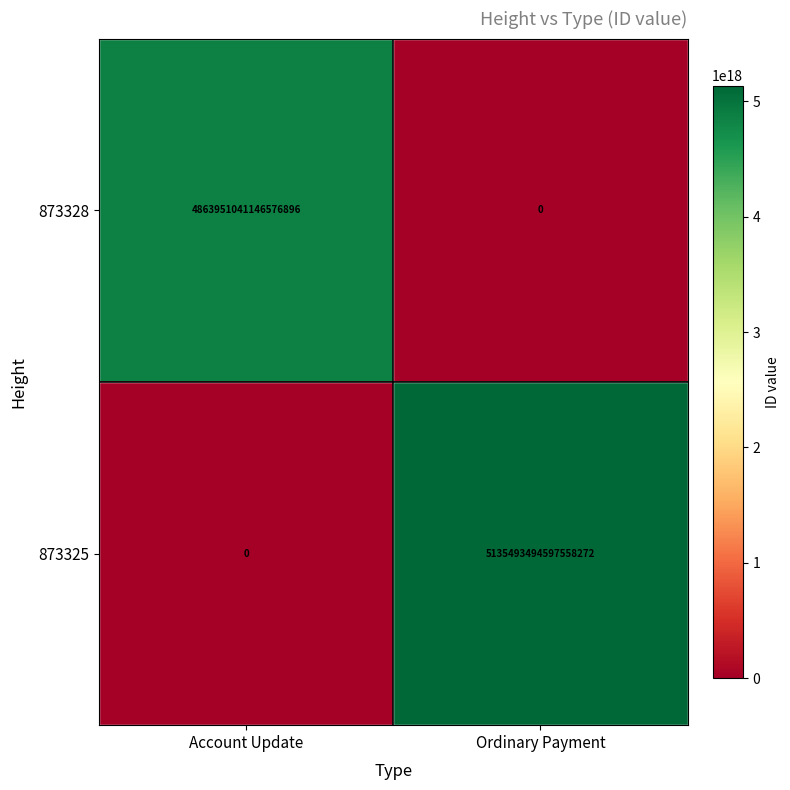

List the series in order of their peak value, lowest first.

873328, 873325